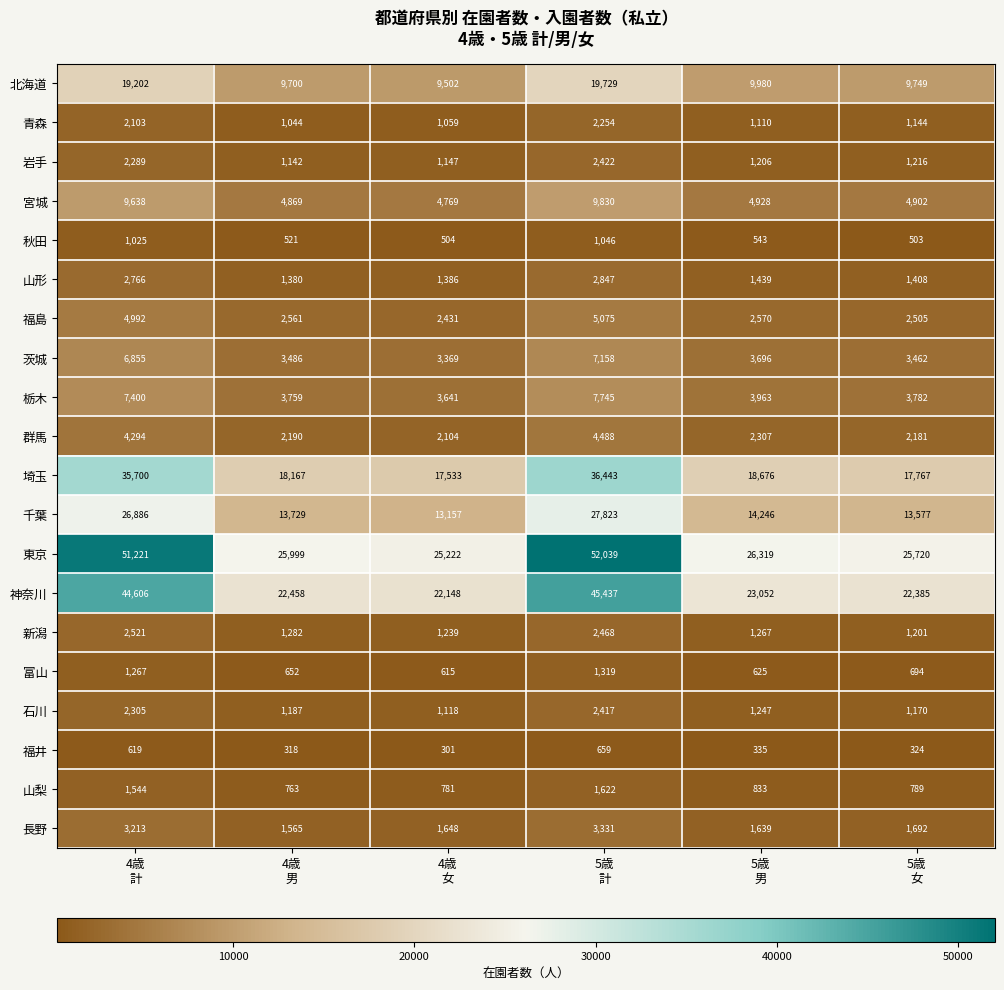

Rank the series at 5歳
男 from lowest to highest value.

福井, 秋田, 富山, 山梨, 青森, 岩手, 石川, 新潟, 山形, 長野, 群馬, 福島, 茨城, 栃木, 宮城, 北海道, 千葉, 埼玉, 神奈川, 東京